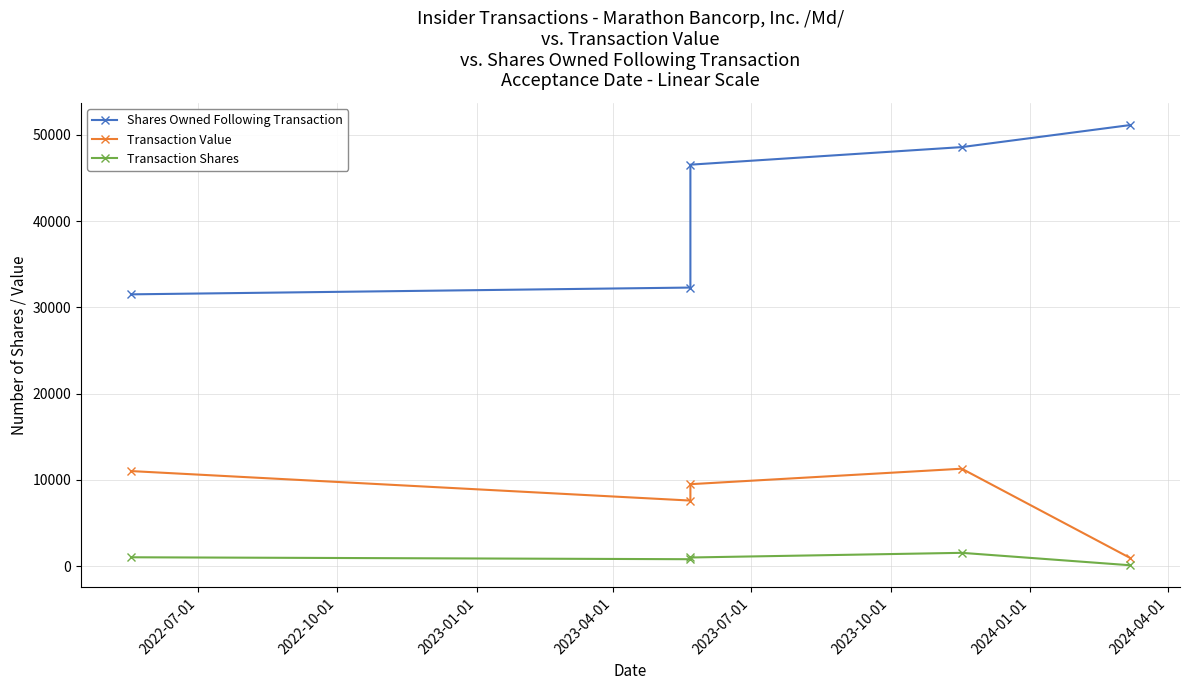

True or false: Transaction Value and Shares Owned Following Transaction intersect in this chart.

False